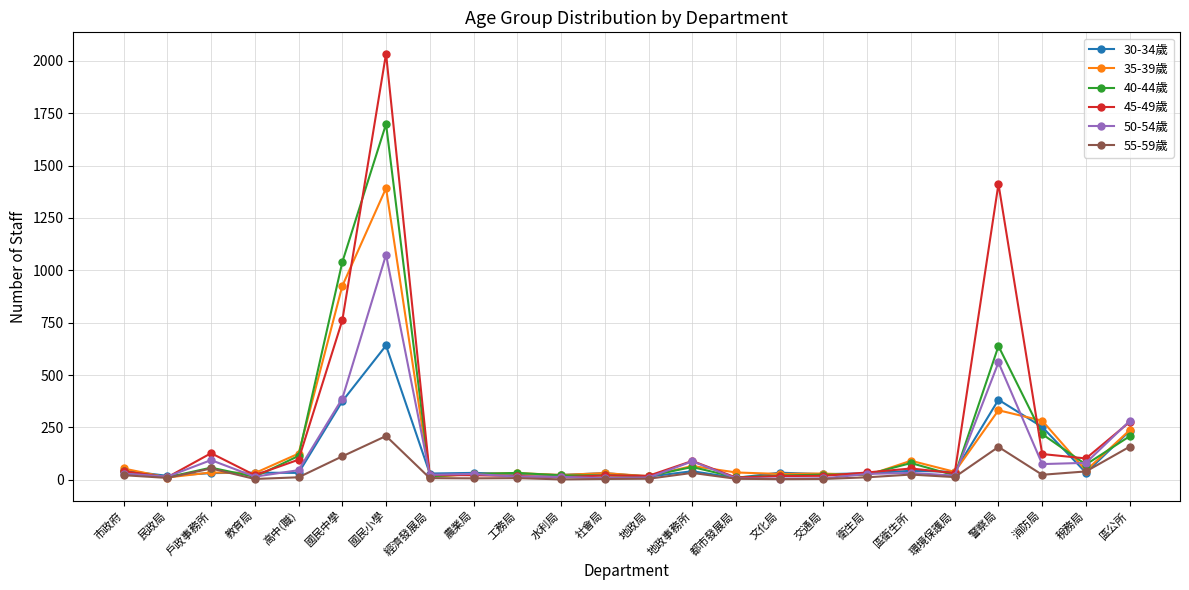

The value of 40-44歲 at 戶政事務所 is 58. True or false?

True